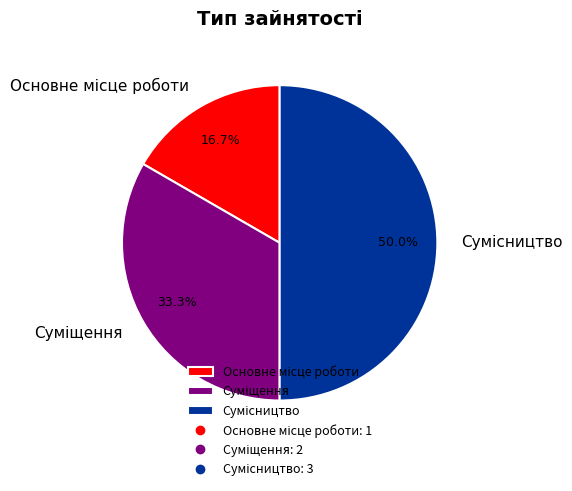

How many segments does this pie chart have?

3